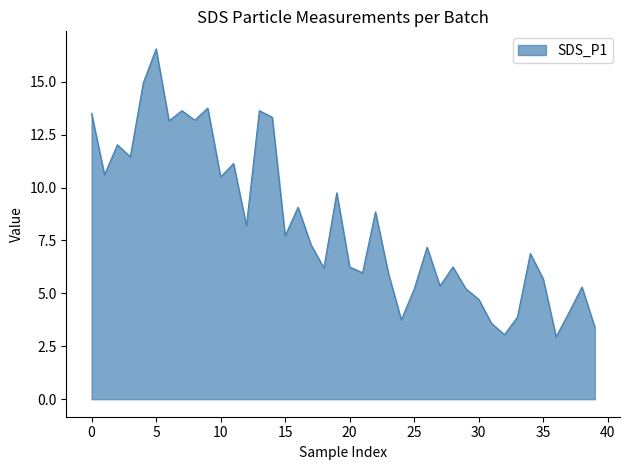

What is the difference between the maximum and minimum values?

13.6